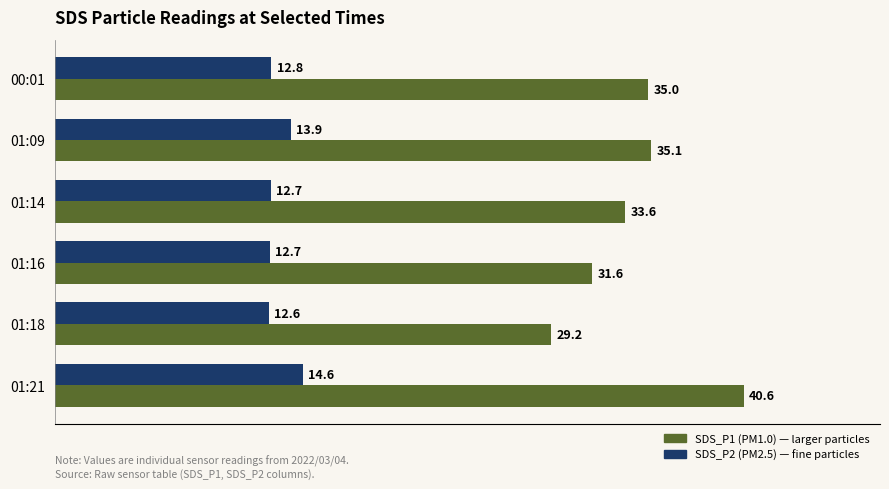

What is the difference between the highest and lowest values at 00:01?

22.2